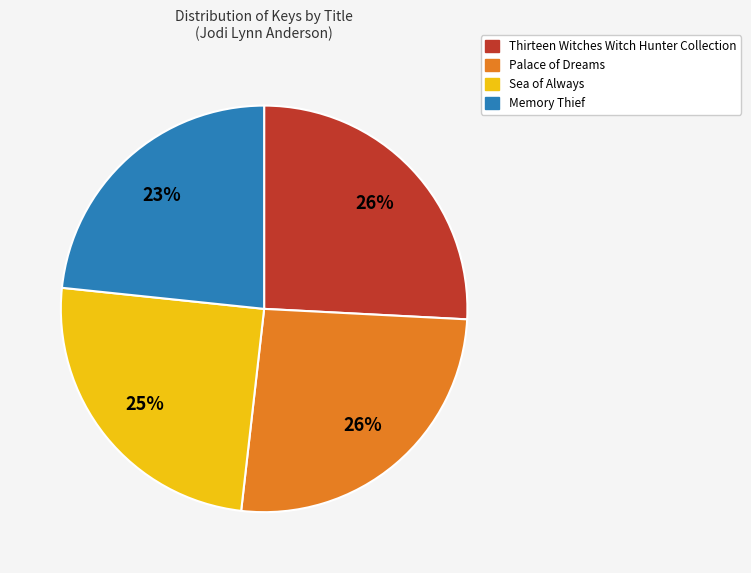

True or false: Memory Thief accounts for 23% of the total.

True